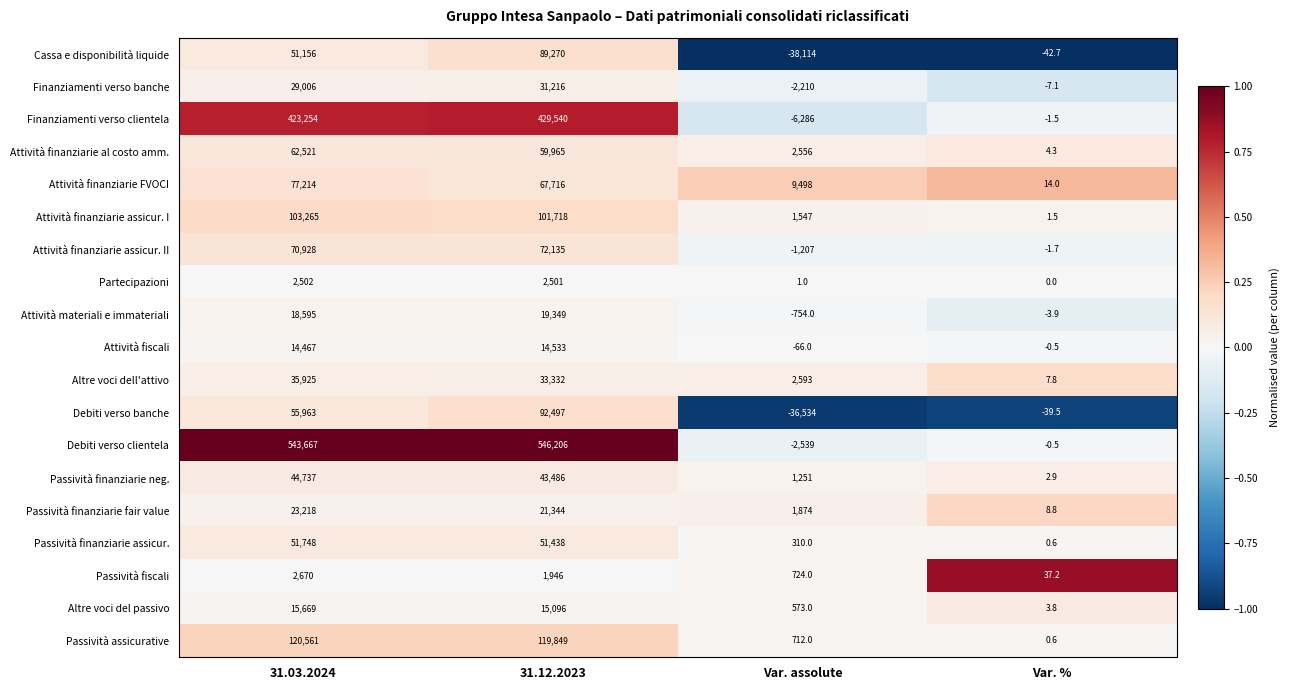

Rank the series by their maximum value, from highest to lowest.

Debiti verso clientela, Finanziamenti verso clientela, Passività assicurative, Attività finanziarie assicur. I, Debiti verso banche, Cassa e disponibilità liquide, Attività finanziarie FVOCI, Attività finanziarie assicur. II, Attività finanziarie al costo amm., Passività finanziarie assicur., Passività finanziarie neg., Altre voci dell'attivo, Finanziamenti verso banche, Passività finanziarie fair value, Attività materiali e immateriali, Altre voci del passivo, Attività fiscali, Passività fiscali, Partecipazioni